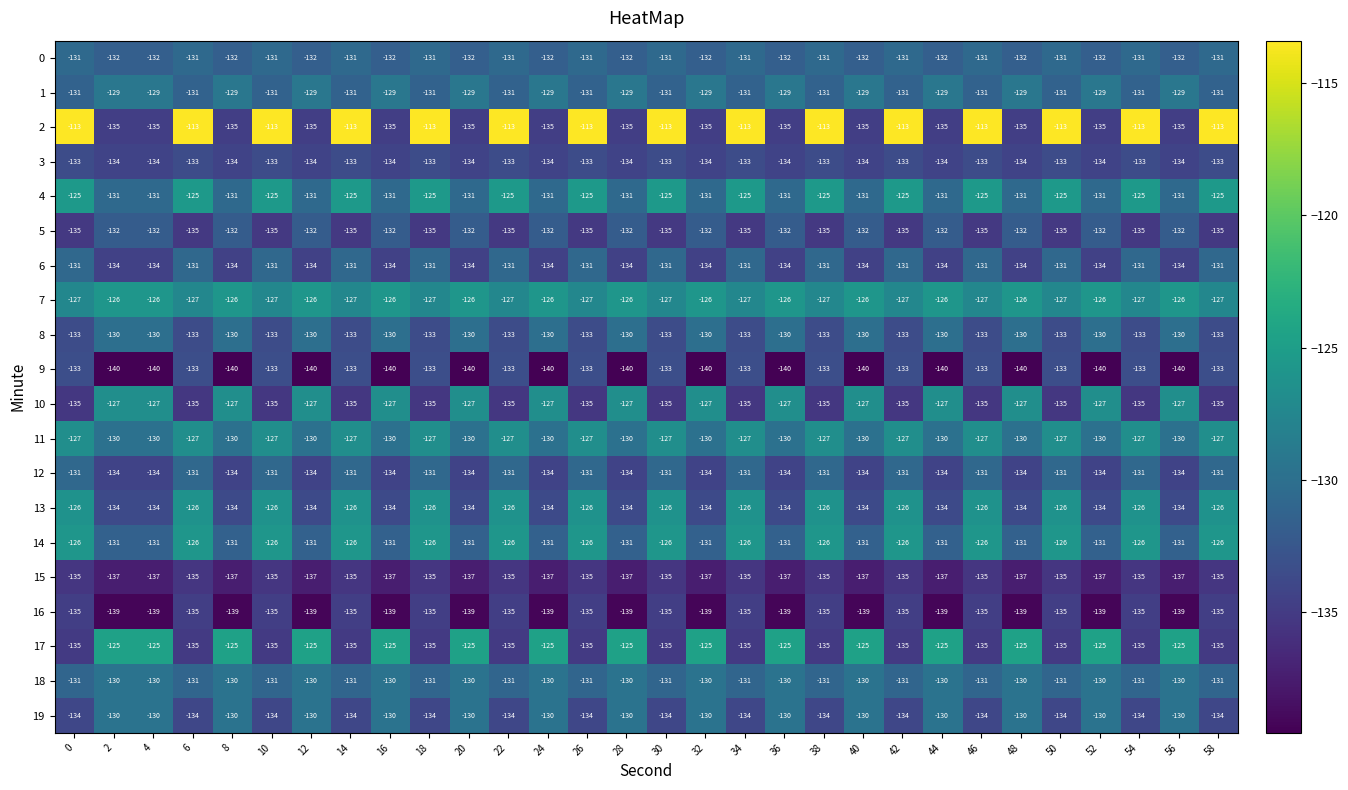

What is the difference between the 6 values at 14 and 8?

3